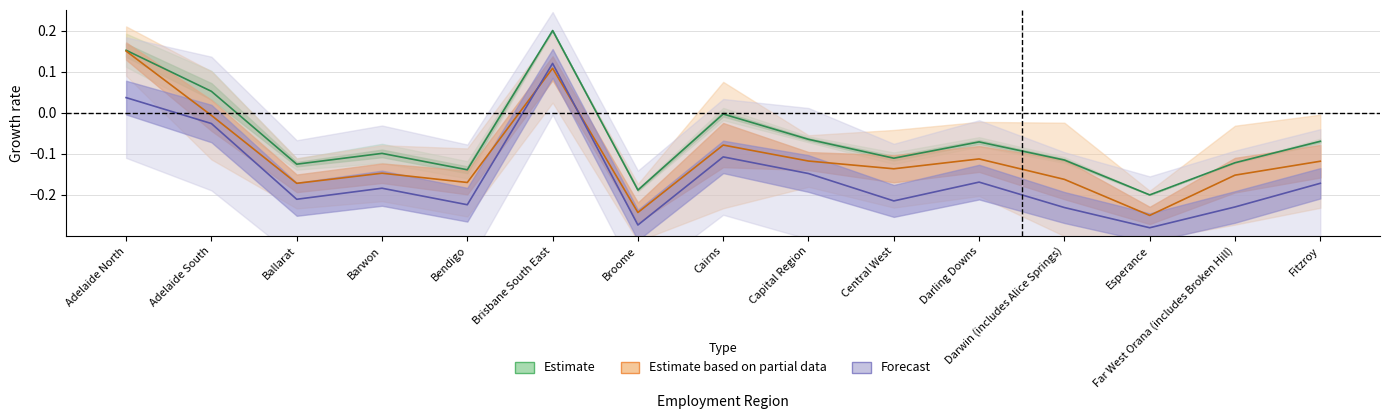

True or false: Forecast and Estimate intersect in this chart.

False